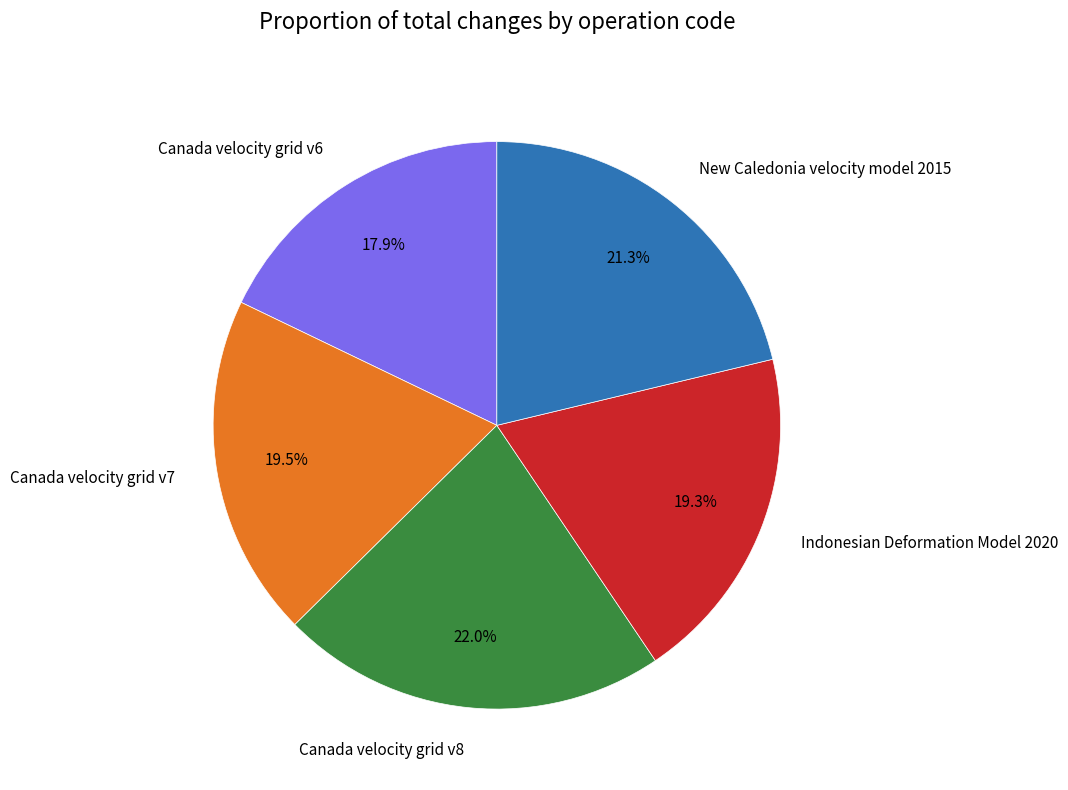

To the nearest percent, what percentage of the pie is Canada velocity grid v6?

18%